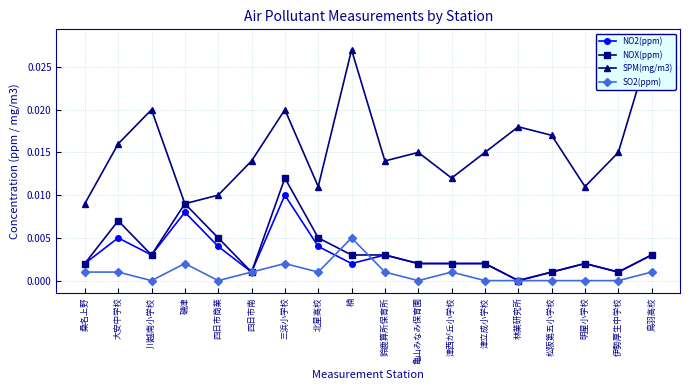

Rank the series at 四日市商業 from lowest to highest value.

SO2(ppm), NO2(ppm), NOX(ppm), SPM(mg/m3)